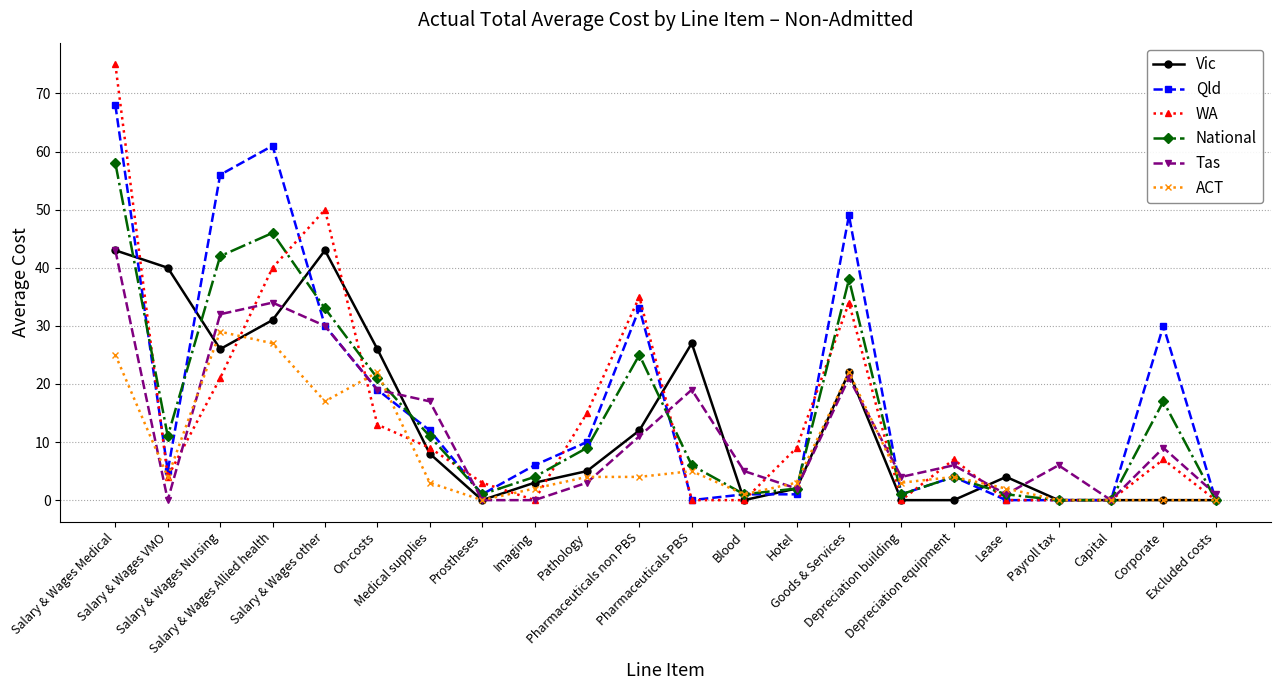

How many lines are shown in the chart?

6